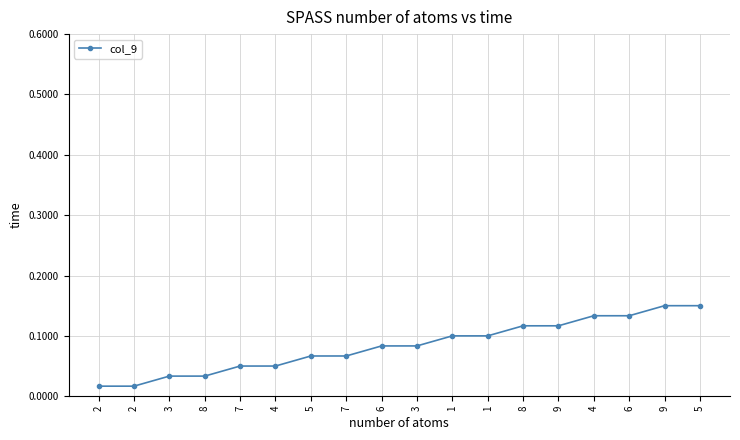

How many categories are shown in the chart?

18